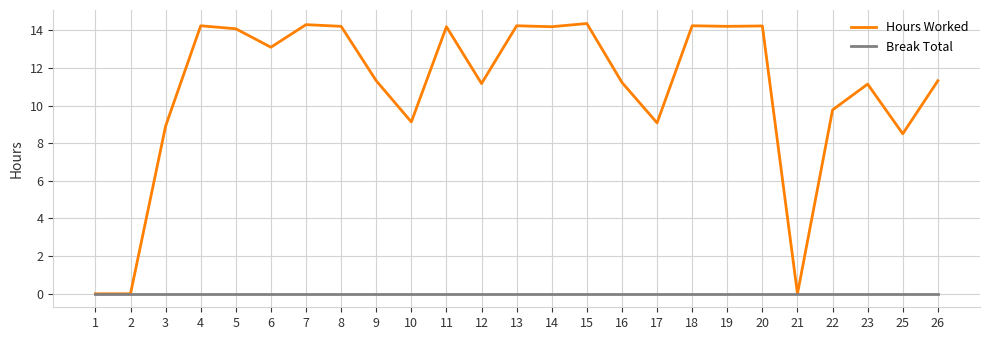

Rank the series by their maximum value, from highest to lowest.

Hours Worked, Break Total